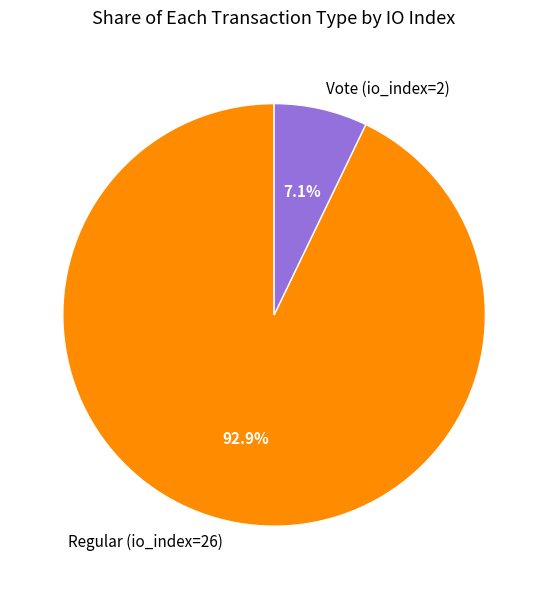

What is the smallest slice in the pie chart?

Vote (io_index=2)